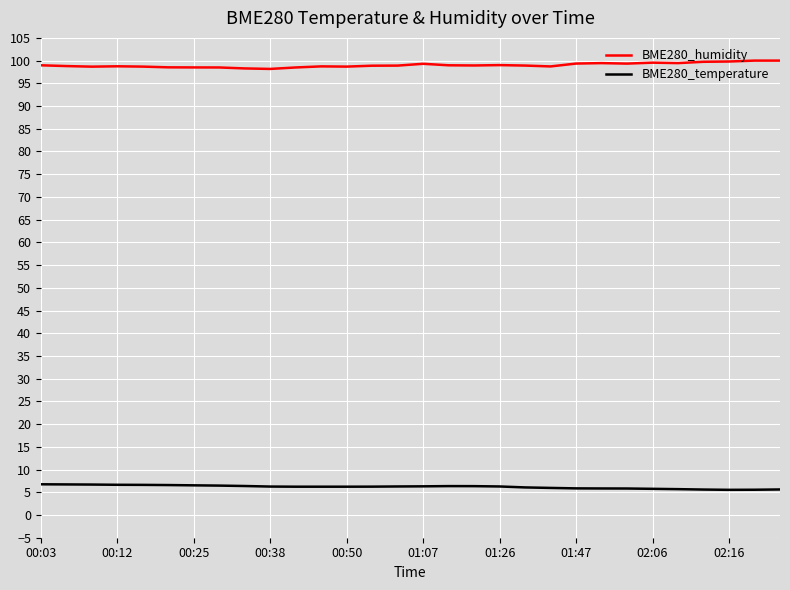

True or false: BME280_humidity and BME280_temperature cross at least once.

False